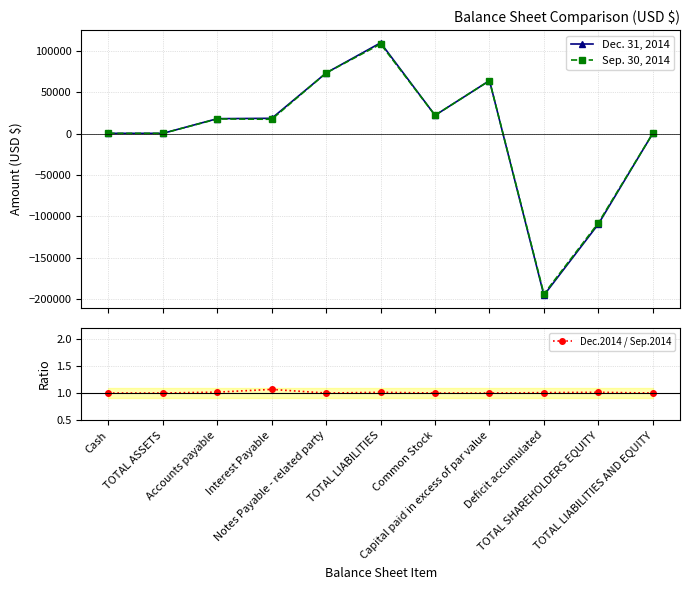

What is the label of the 1st point from the right?

TOTAL LIABILITIES AND EQUITY